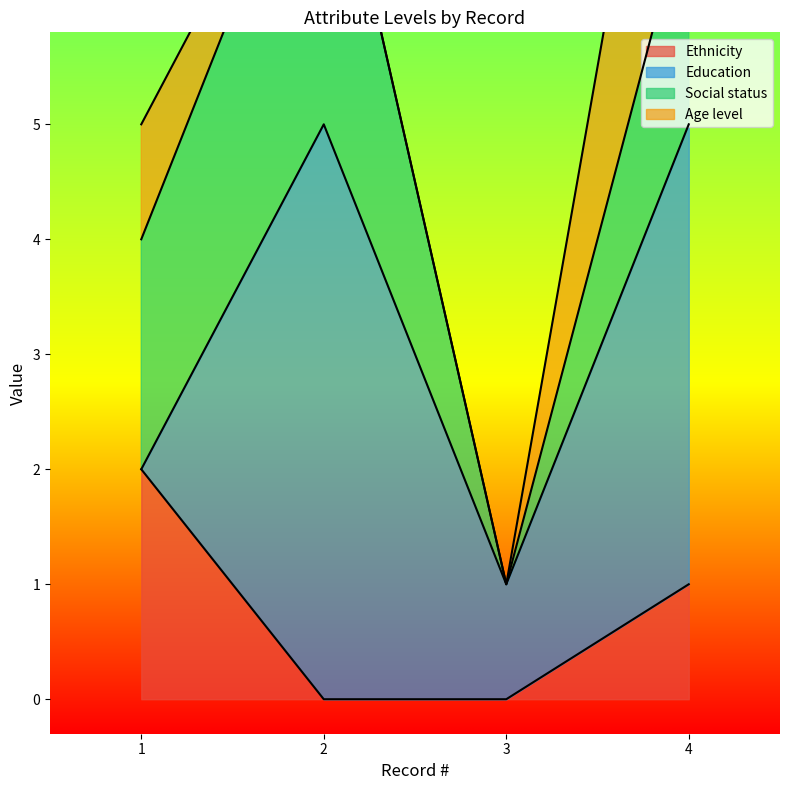

At 1, list the series in order from smallest to largest.

Education, Age level, Ethnicity, Social status